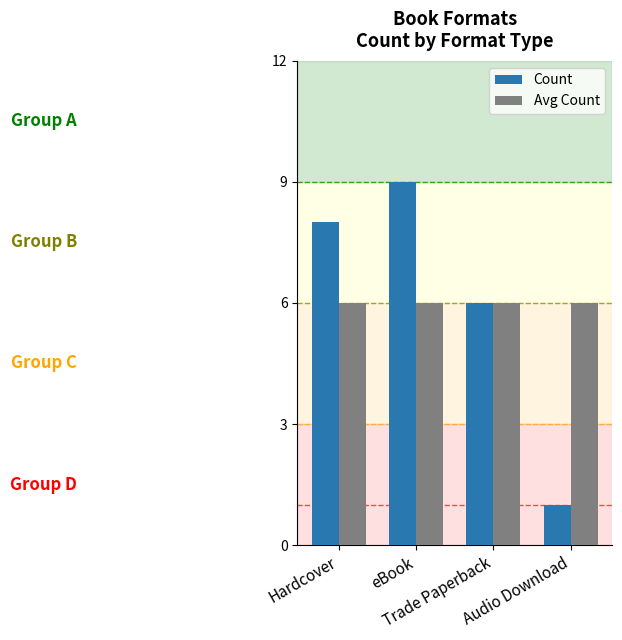

What is the label of the 3rd bar from the right?

eBook